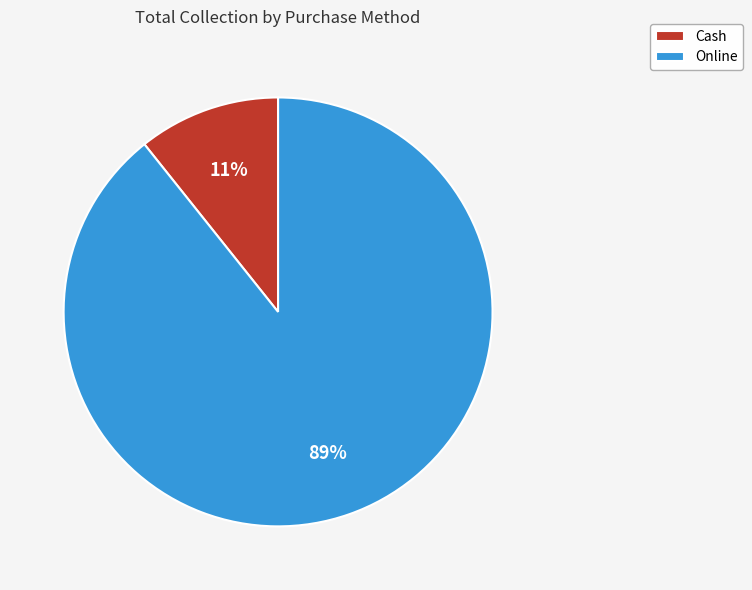

True or false: Online accounts for 79% of the total.

False